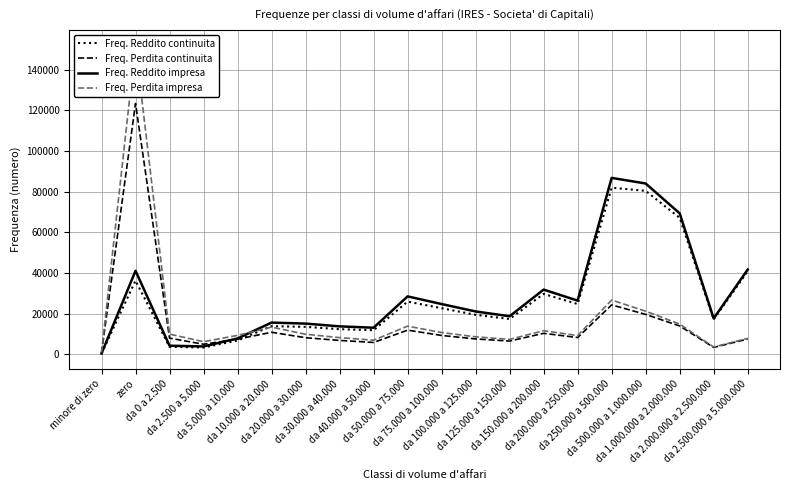

What position from the right is da 2.000.000 a 2.500.000?

2